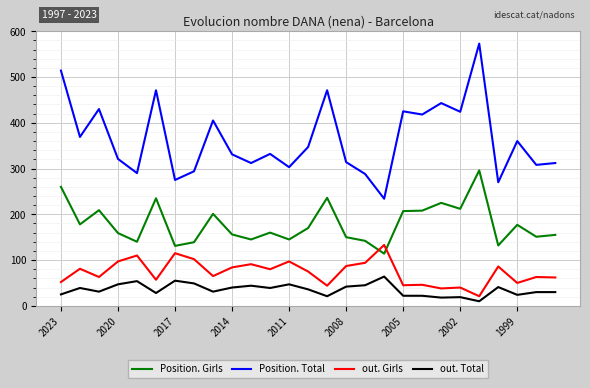

What are all the series names shown in the legend?

Position. Girls, Position. Total, out. Girls, out. Total